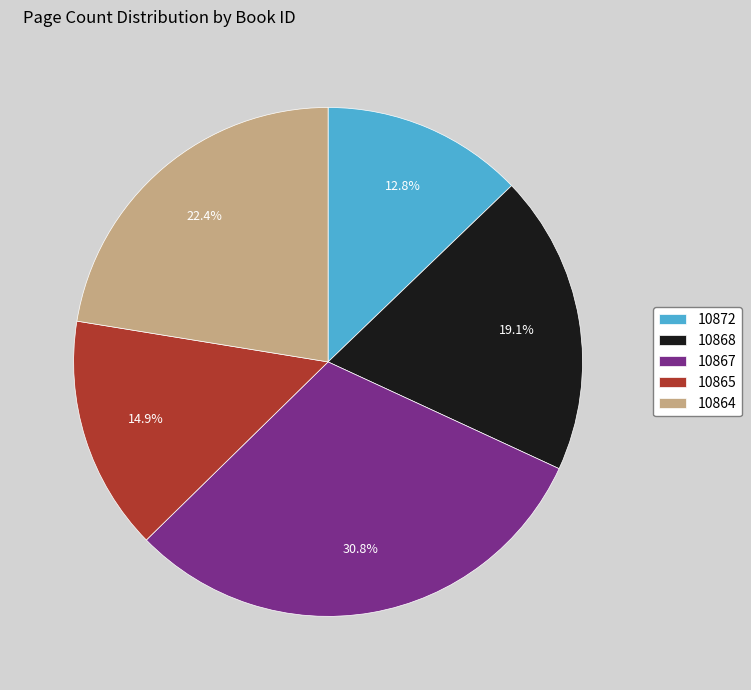

To the nearest percent, what is the average slice percentage?

20%